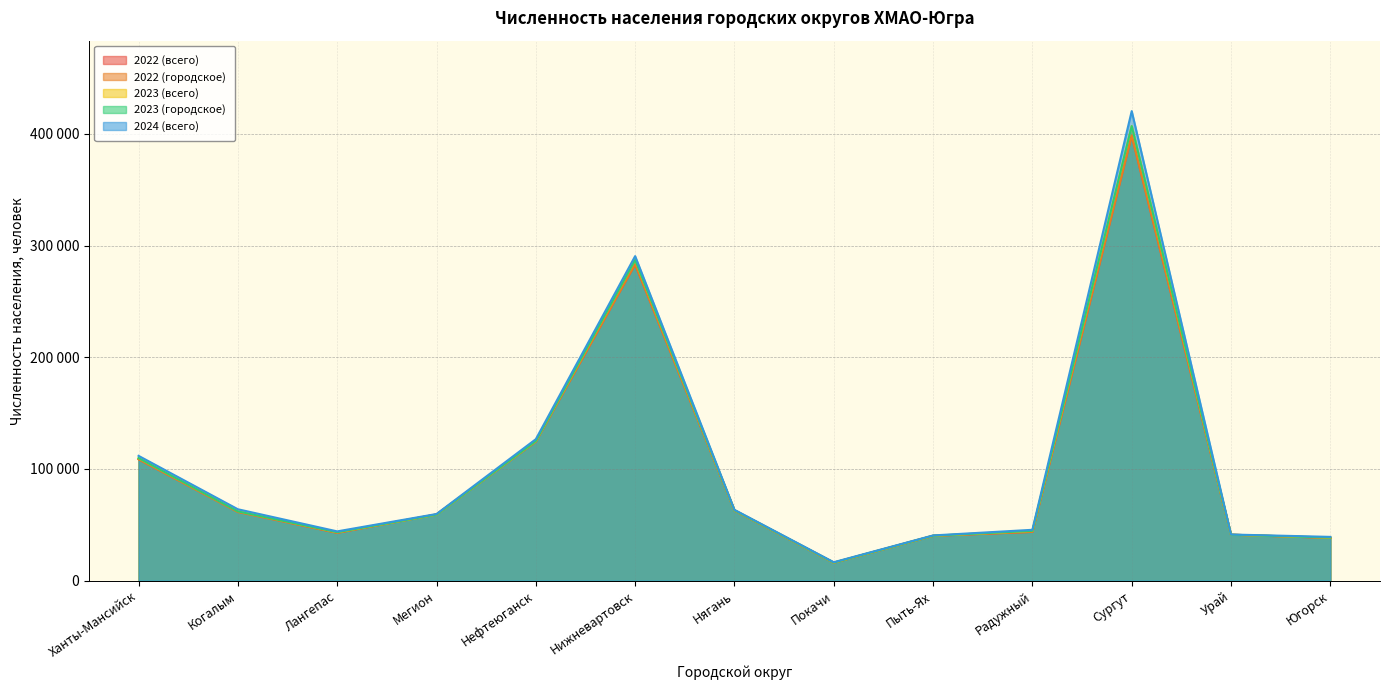

Reading right to left, what are all the values shown in this chart?

2022 (всего): 38313	41197	398388	43716	40186	16090	62865	283215	124523	59332	42865	61869	108733
2022 (городское): 38313	41197	398388	43716	40186	16090	62865	283215	124523	59332	42865	61444	108733
2023 (всего): 38611	41141	406938	44635	40253	16201	63054	287095	124989	59174	43407	62494	109745
2023 (городское): 38611	41141	406938	44635	40253	16201	63054	287095	124989	59174	43407	62062	109745
2024 (всего): 39233	41356	420347	45574	40530	16556	63466	290535	126690	59715	44157	63963	111772